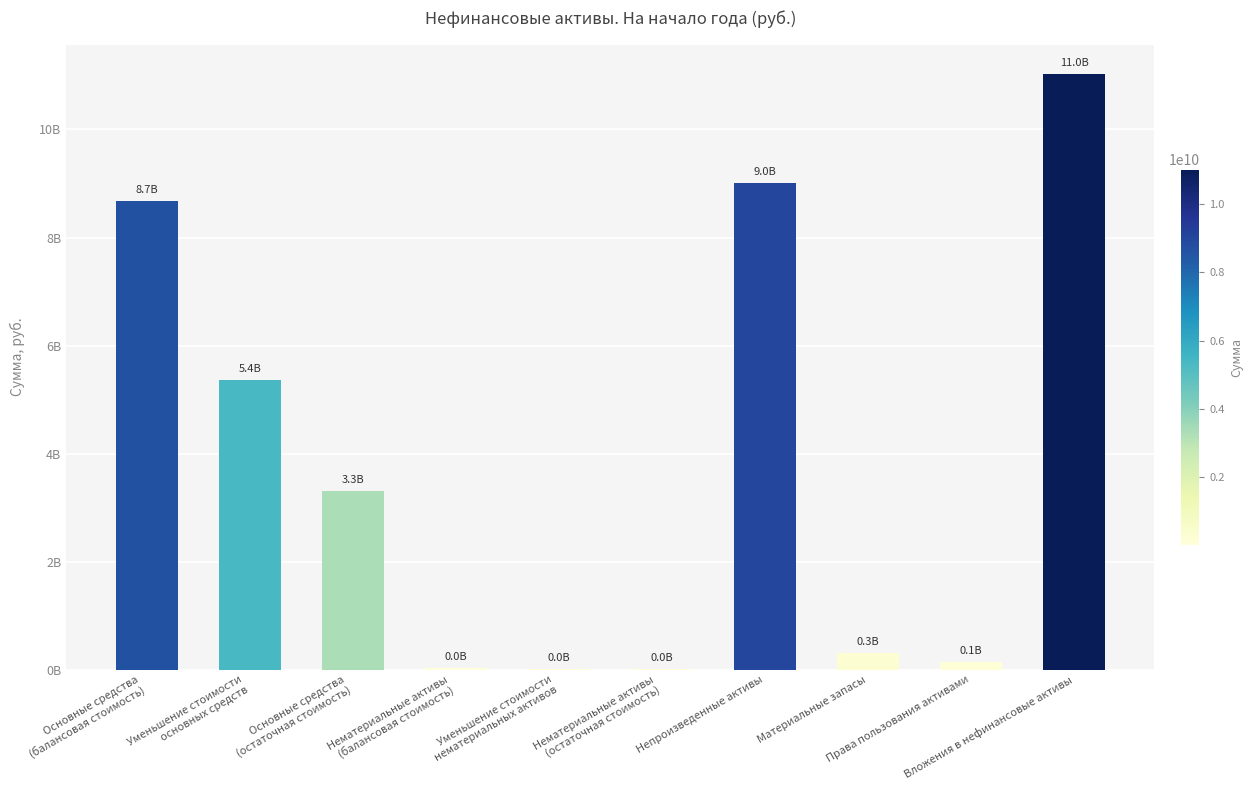

Are the bars horizontal?

No